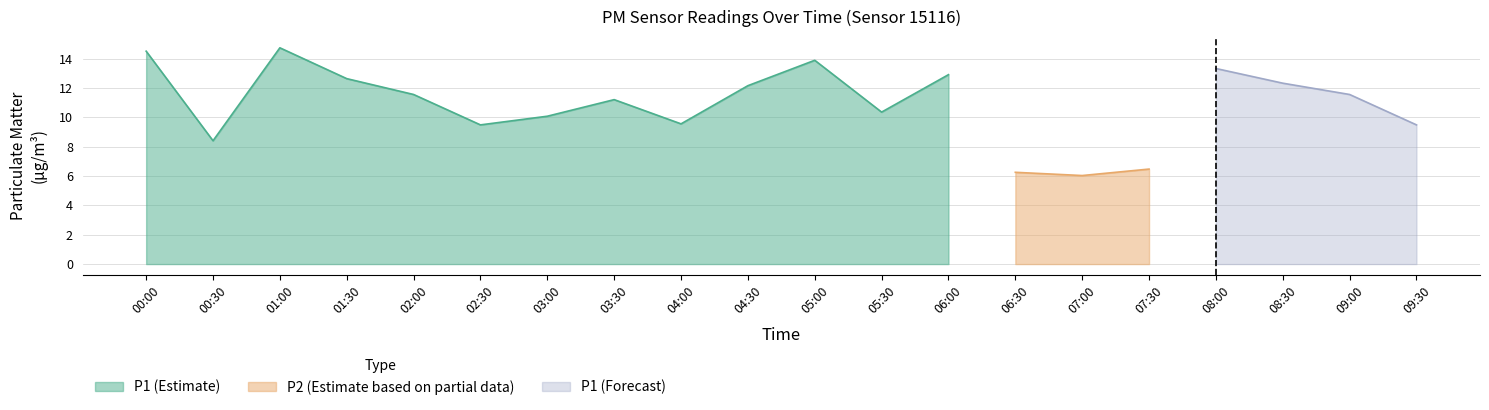

The P1 (Estimate) series shows 5.2 at 03:30. True or false?

False